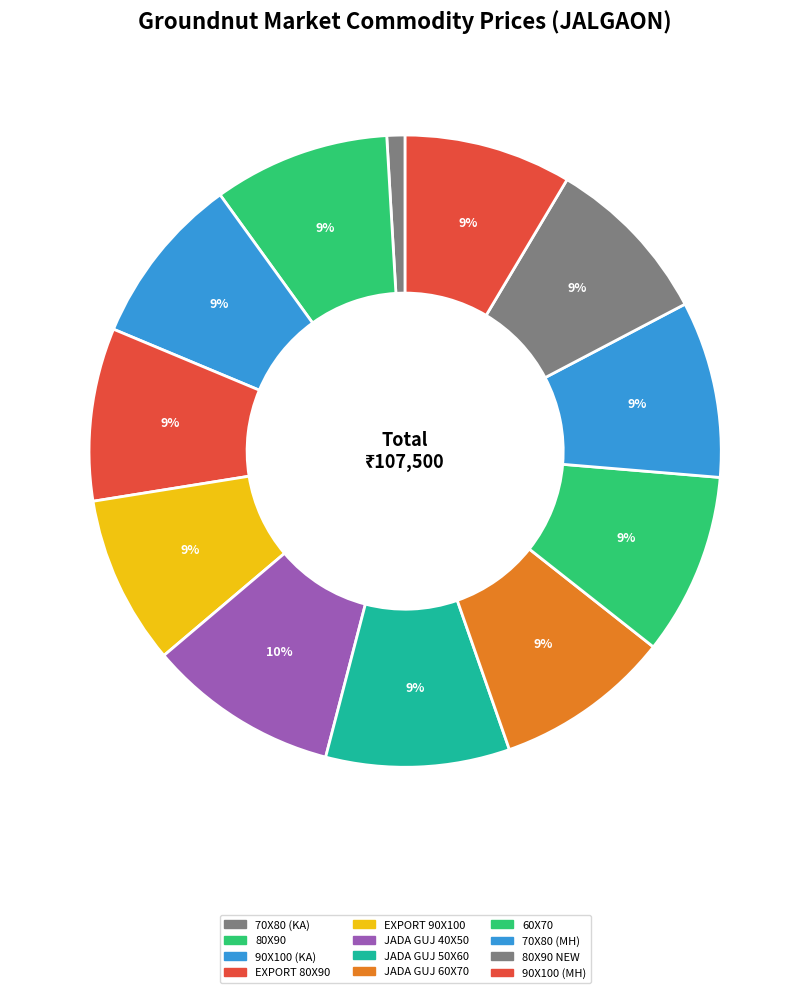

The EXPORT 90X100 slice represents 1% of the pie. True or false?

False